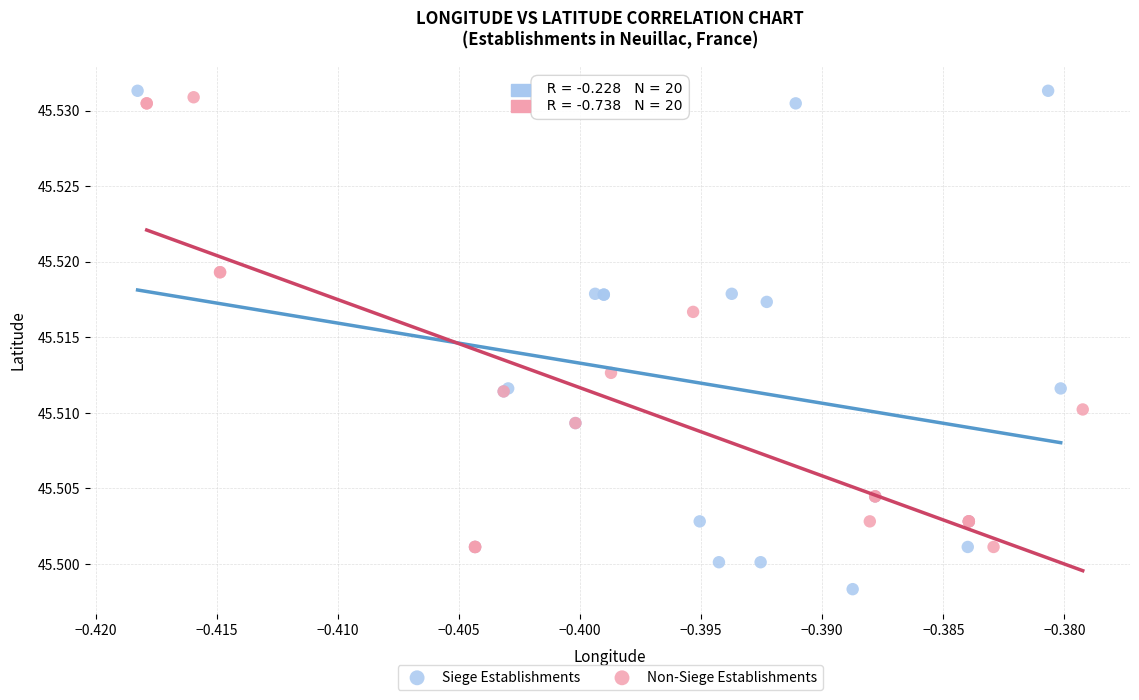

Which series has the widest spread of Y values?

Siege Establishments